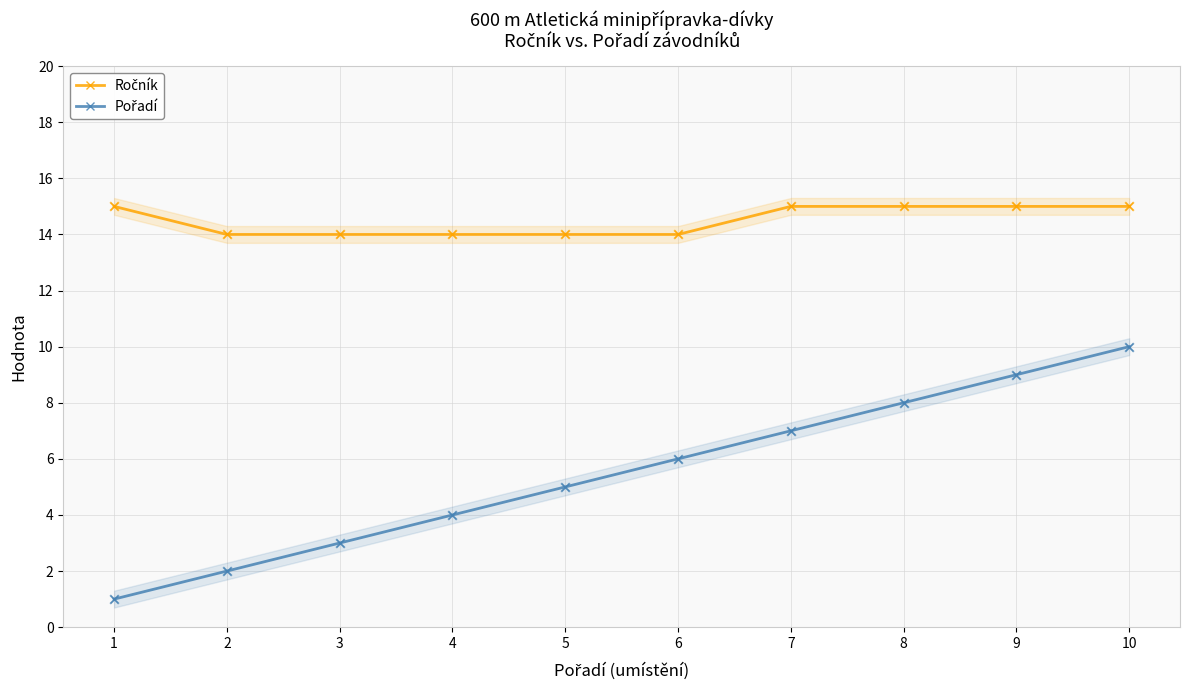

At how many categories does at least one series exceed 4?

10